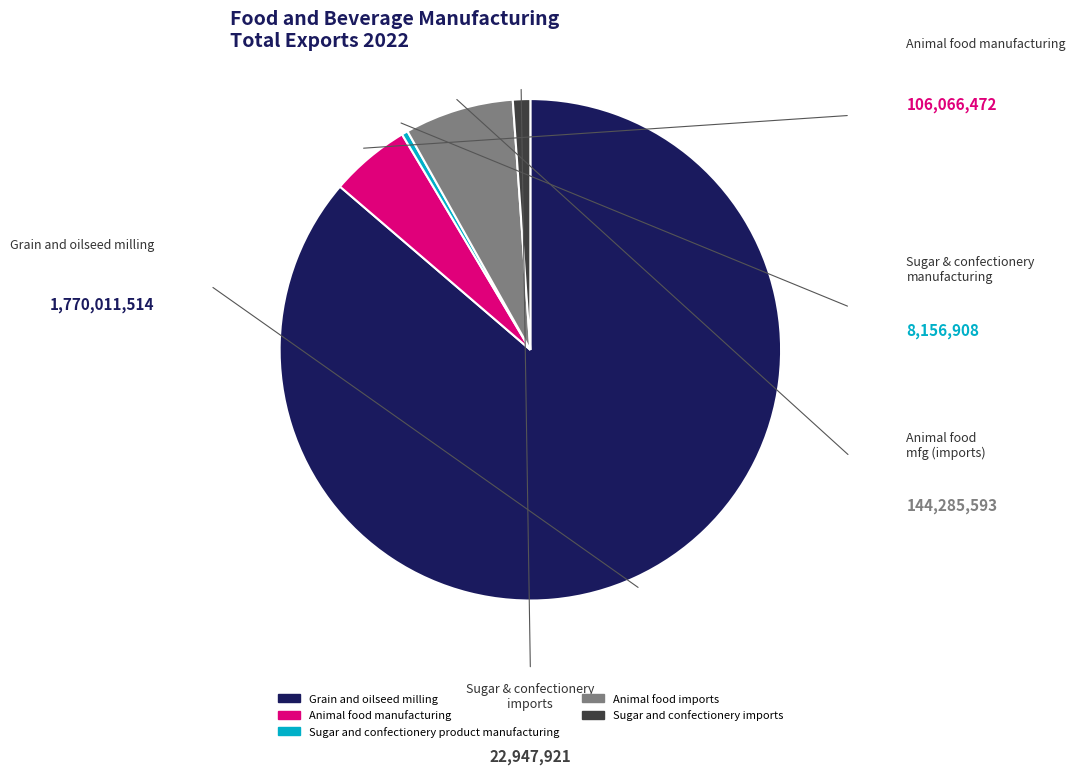

Count the number of slices in the pie.

5